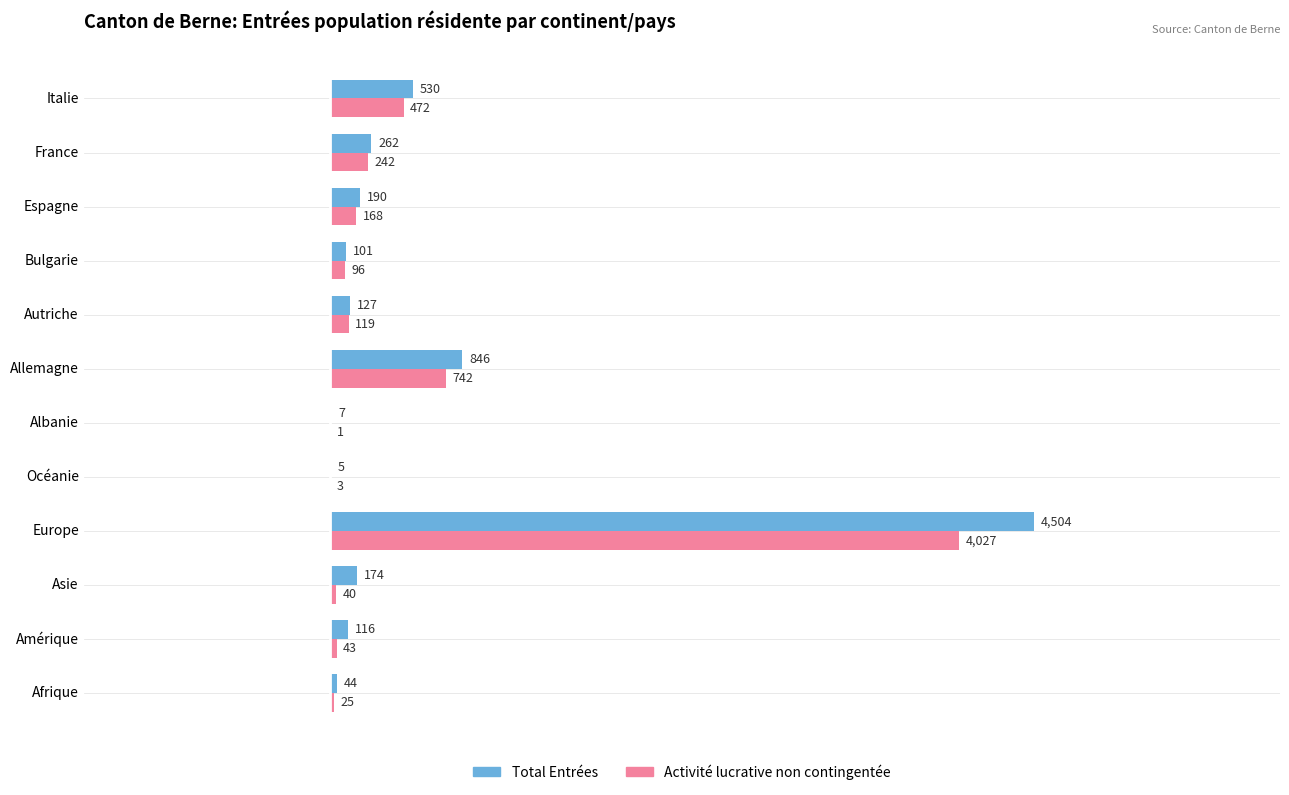

The Activité lucrative non contingentée series shows 242 at France. True or false?

True